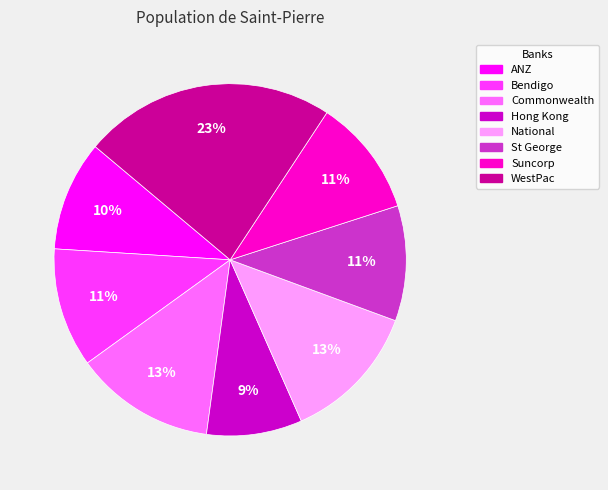

Combined, do National and St George account for over 50%?

No